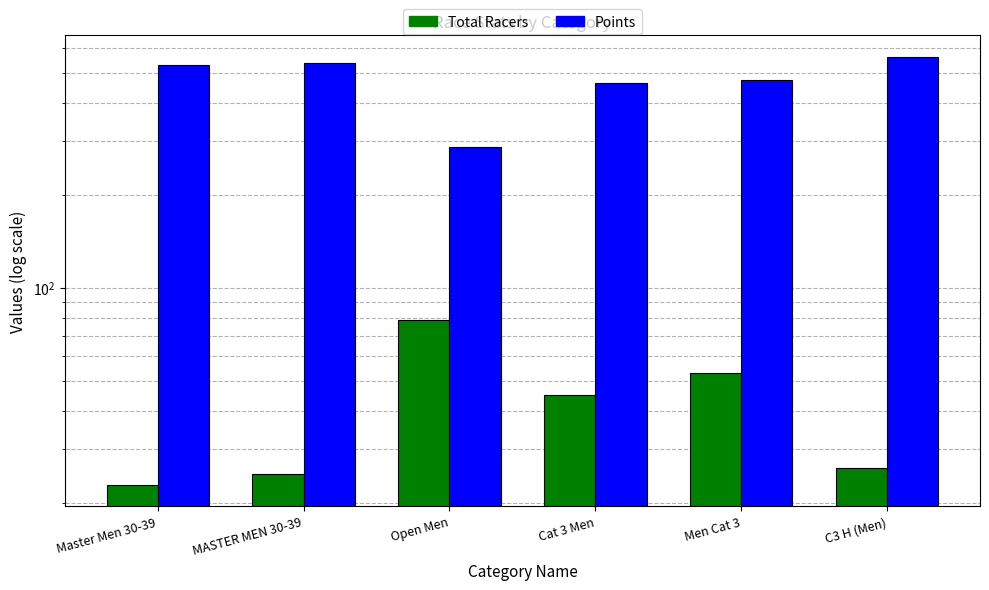

Reading right to left, list all the values displayed in this chart.

Total Racers: 26.0	53.0	45.0	79.0	25.0	23.0
Points: 563.5	474.9	462.9	286.7	538.6	529.6